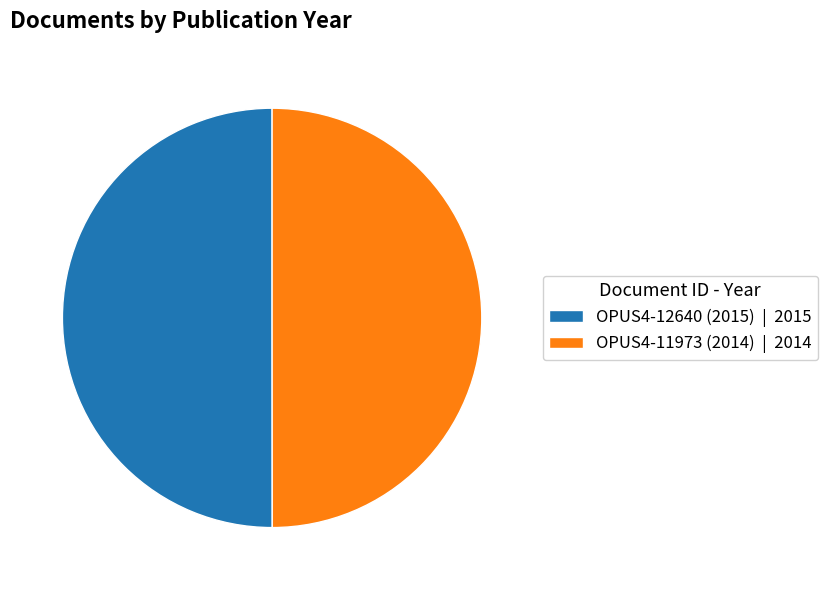

True or false: OPUS4-11973 (2014) | 2014 accounts for 50% of the total.

True